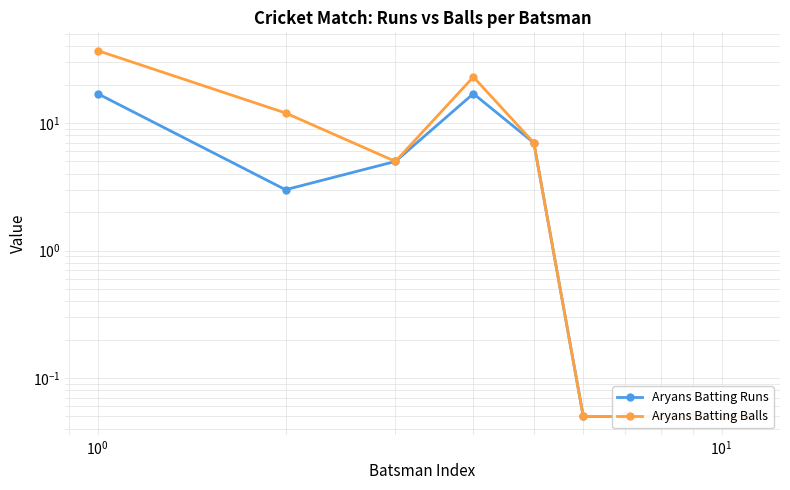

The Aryans Batting Balls series shows 0.1 at 6. True or false?

False